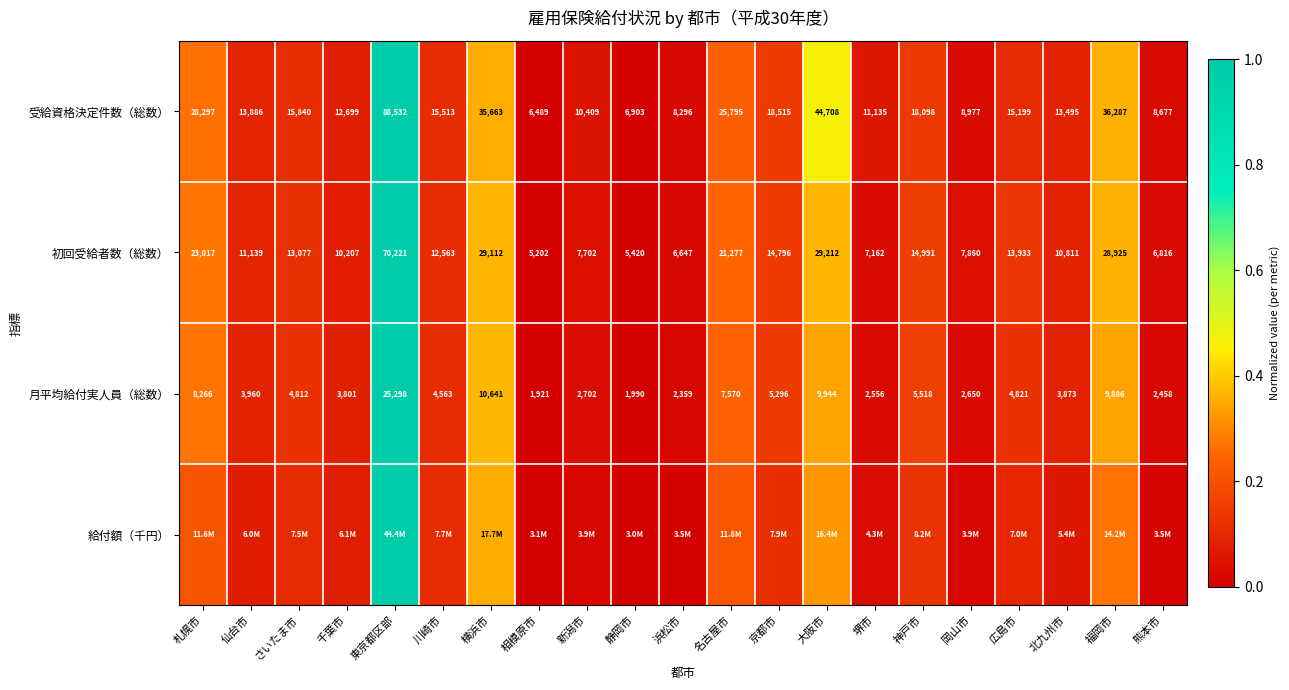

The value of 月平均給付実人員（総数） at 京都市 is 0.1. True or false?

False